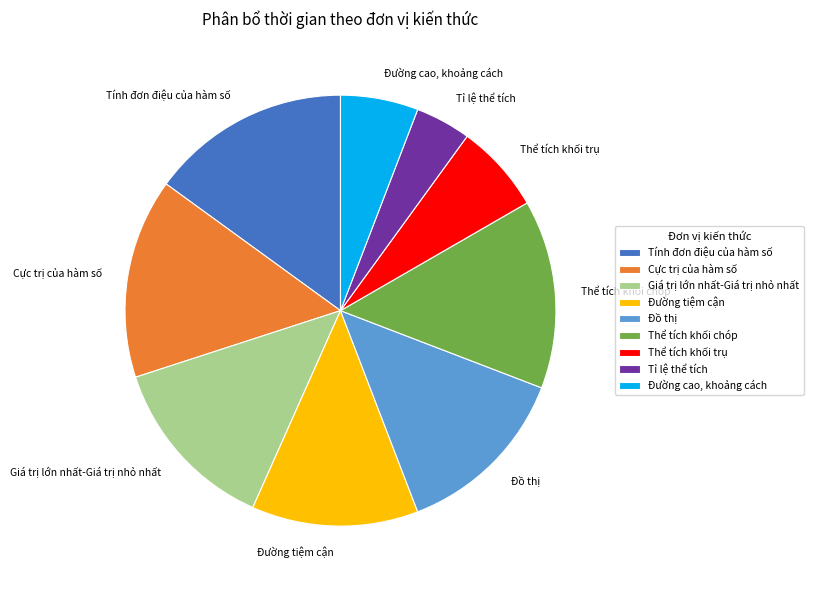

Which has a higher value, Đường tiệm cận or Tỉ lệ thể tích?

Đường tiệm cận